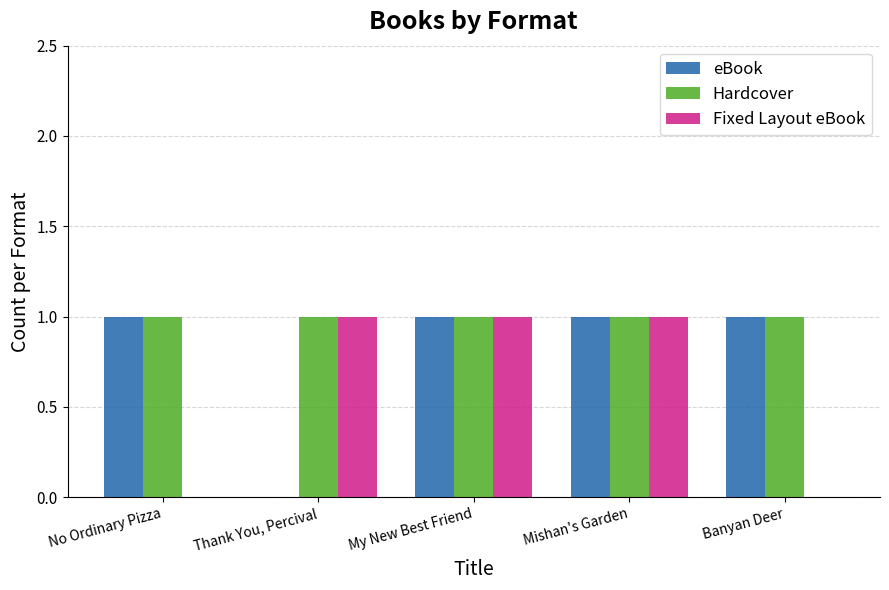

The Hardcover series shows 1 at Thank You, Percival. True or false?

True